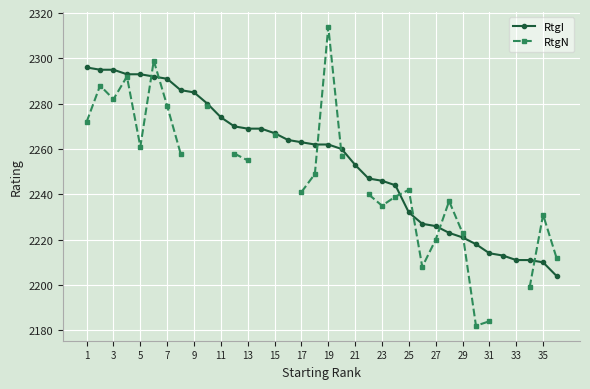

What is the average value of the RtgI series?

2255